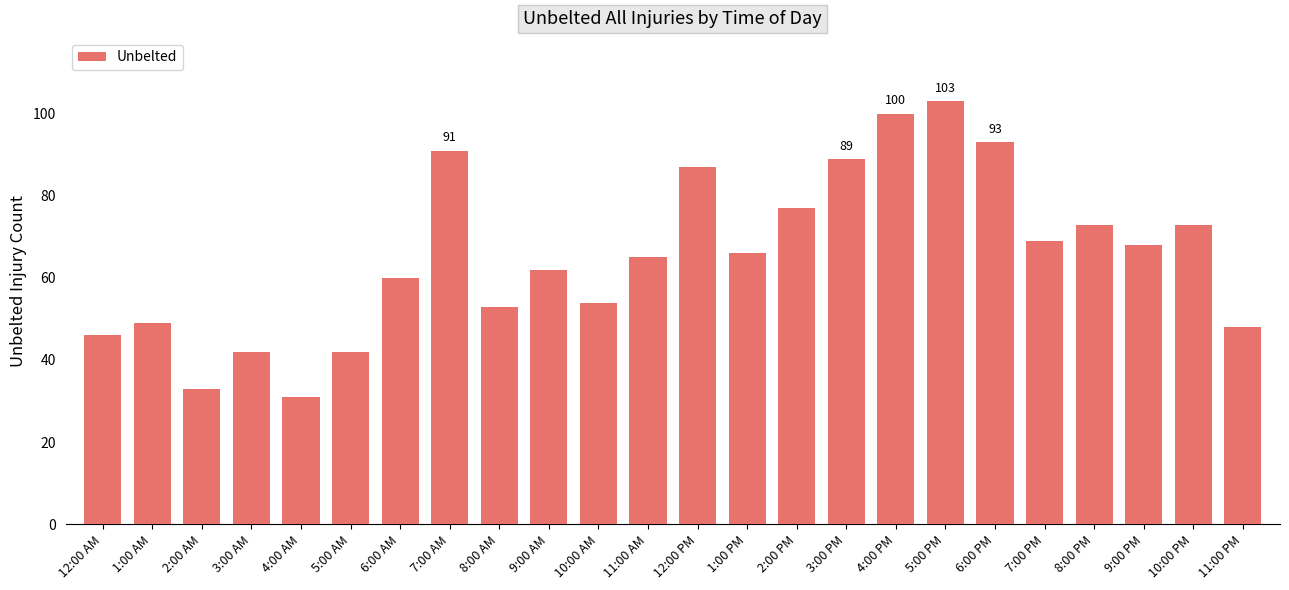

The value at 6:00 PM is 63. True or false?

False